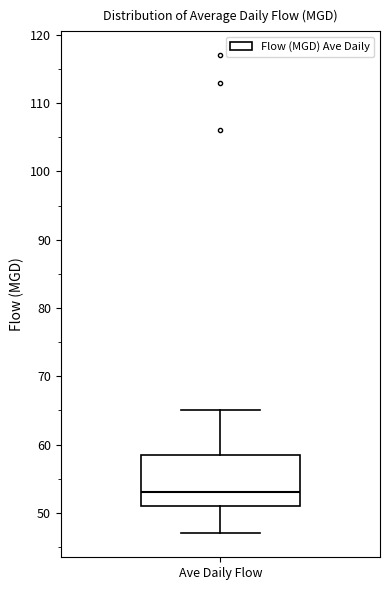

Where is the lower edge of the box for Ave Daily Flow on the y-axis? The values are not printed on the chart, so give them approximately, as read against the axis.

51